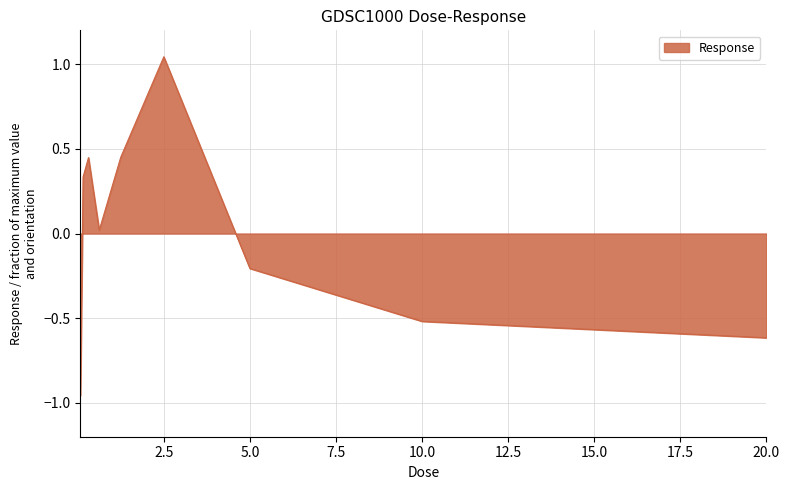

What is the difference between the maximum and minimum values?

2.0